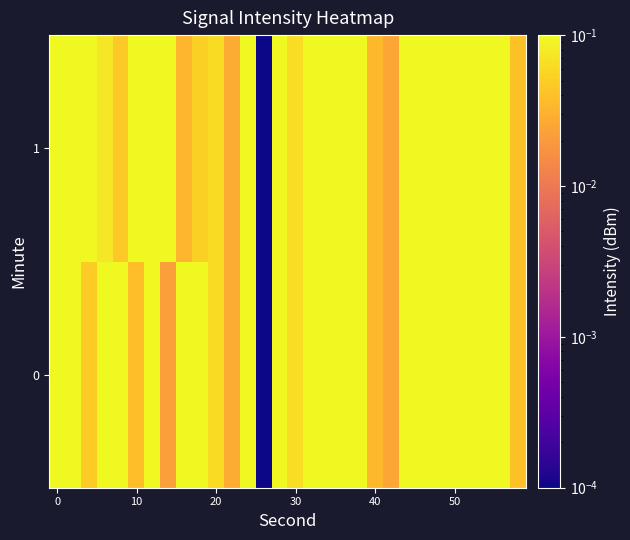

Rank the series by their average value, from highest to lowest.

1, 0